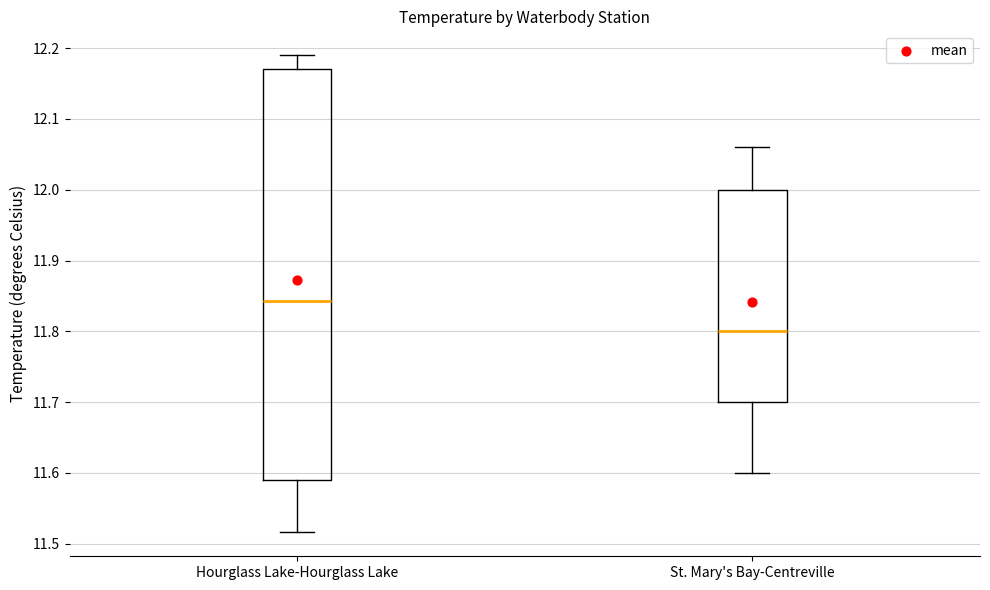

Reading left to right, read every box against the y-axis: the position of its median line, the range the box covers, and the ends of its whiskers. The values are not printed on the chart, so give them approximately, as read against the axis.

Hourglass Lake-Hourglass Lake: median 11.84, box 11.59 to 12.17, whiskers 11.52 to 12.19
St. Mary's Bay-Centreville: median 11.80, box 11.70 to 12.00, whiskers 11.60 to 12.06